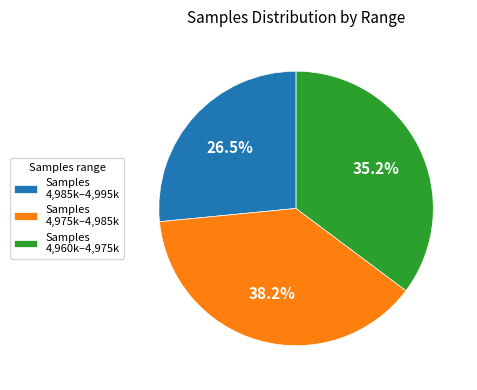

How much of the chart is everything except Samples 4,985k–4,995k?

73.5%